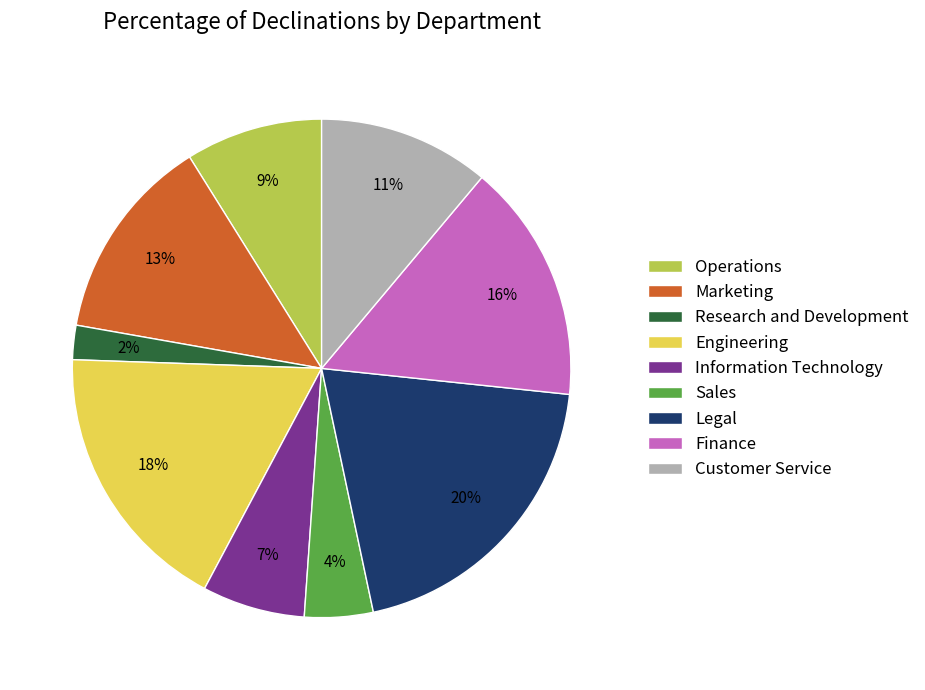

To the nearest percent, what percentage of the pie is Finance?

16%